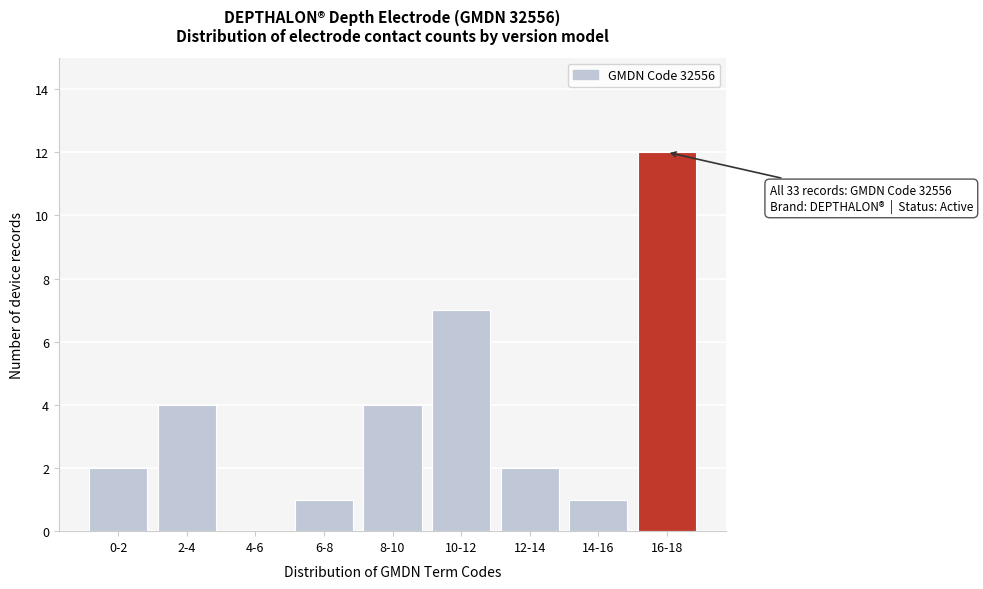

Reading right to left, what are all the values shown in this chart?

16-18=12	14-16=1	12-14=2	10-12=7	8-10=4	6-8=1	4-6=0	2-4=4	0-2=2